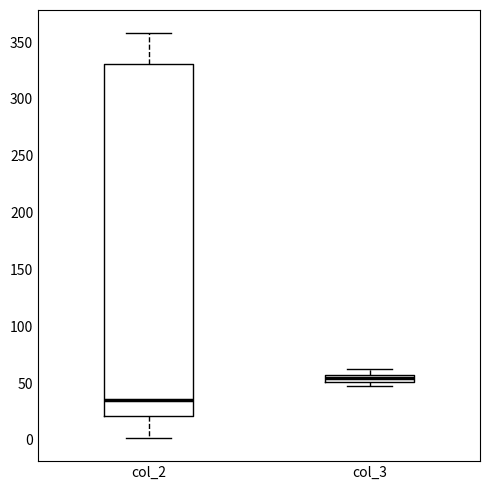

Which box has the lowest median line?

col_2